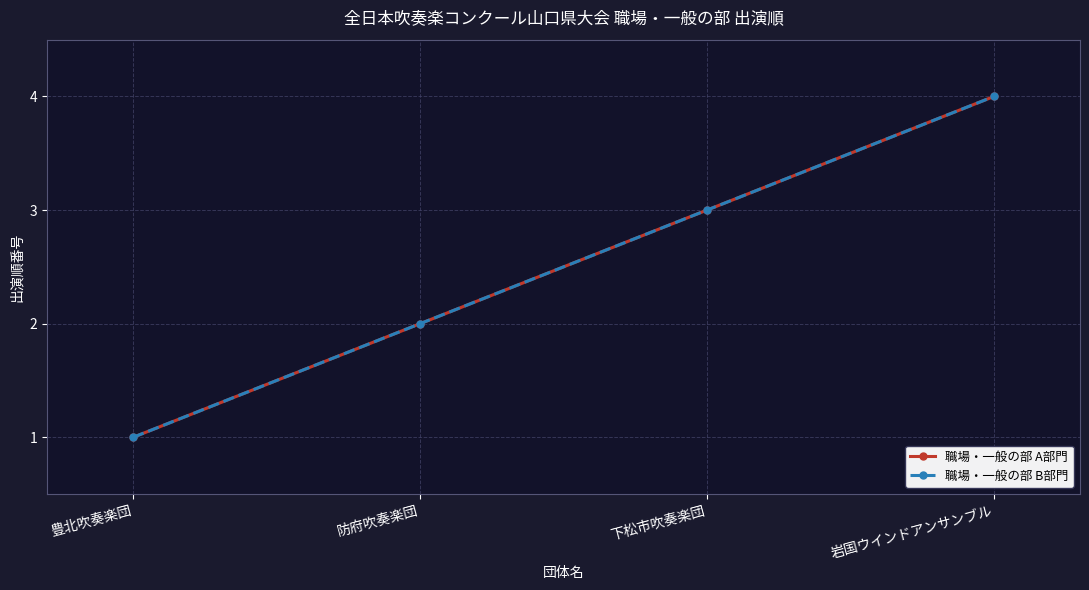

What position from the right is 防府吹奏楽団?

3